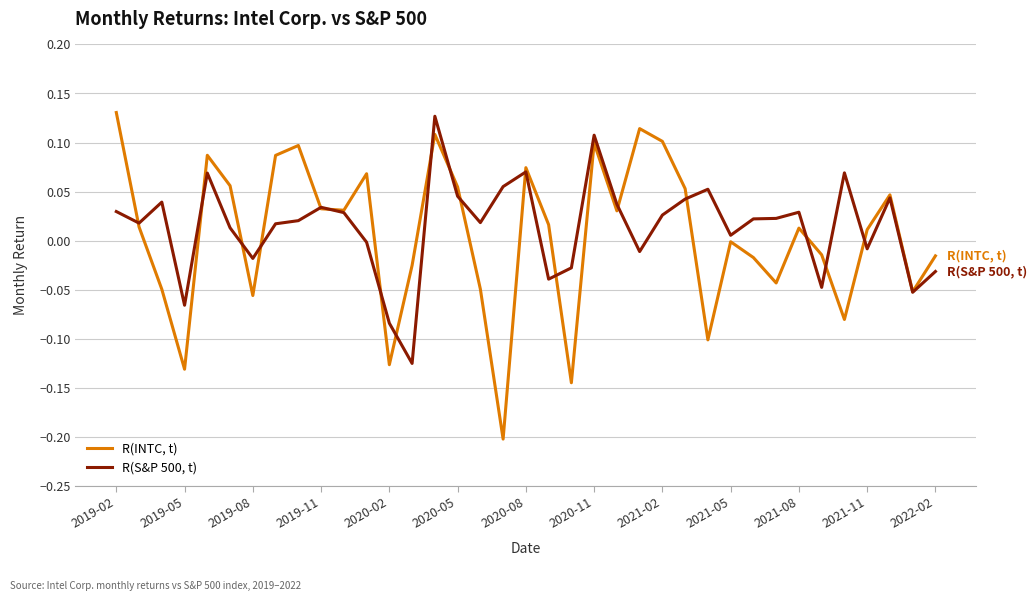

Which series has the largest range (max minus min)?

R(INTC, t)